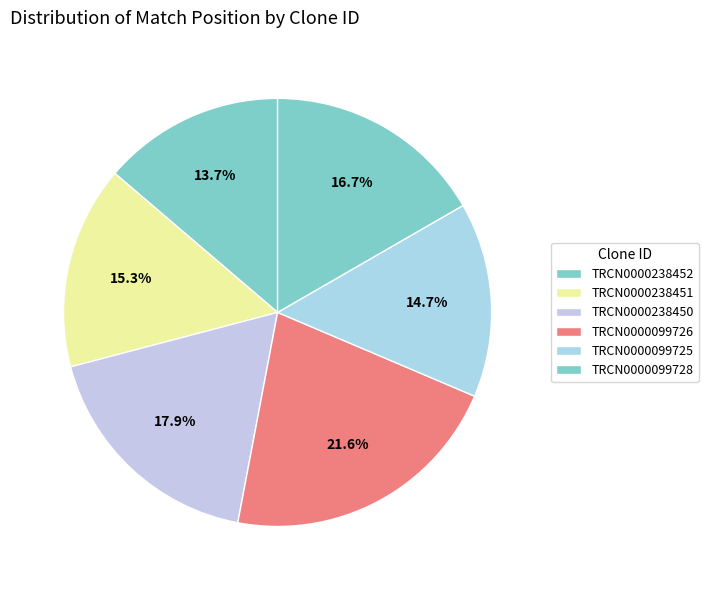

How many slices are in this pie chart?

6